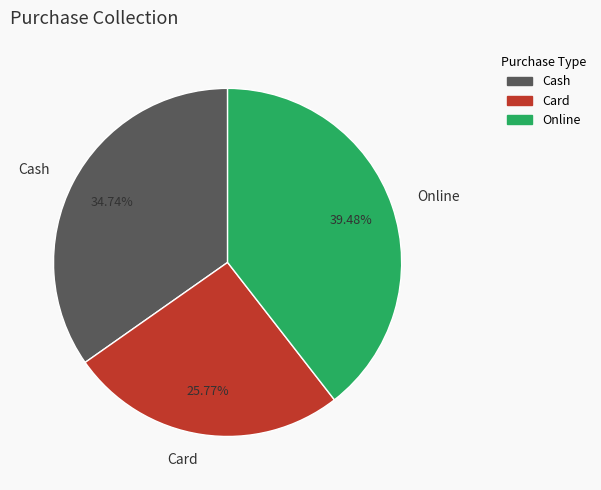

To the nearest percent, what percentage of the pie is Online?

39%